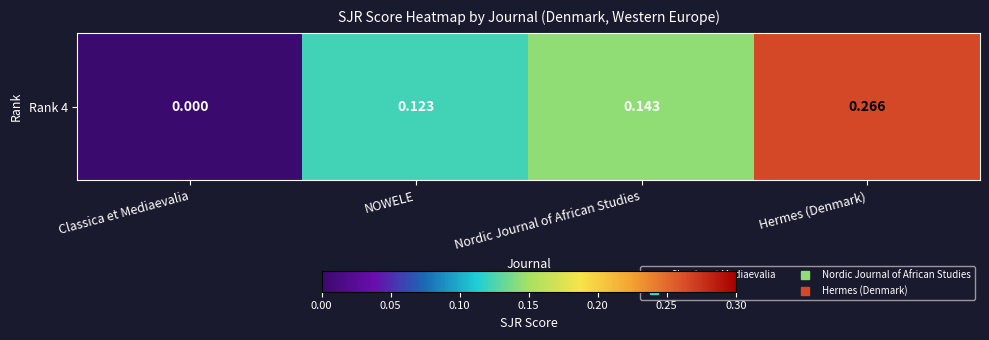

What is the sum of the values at Nordic Journal of African Studies and Hermes (Denmark)?

0.4